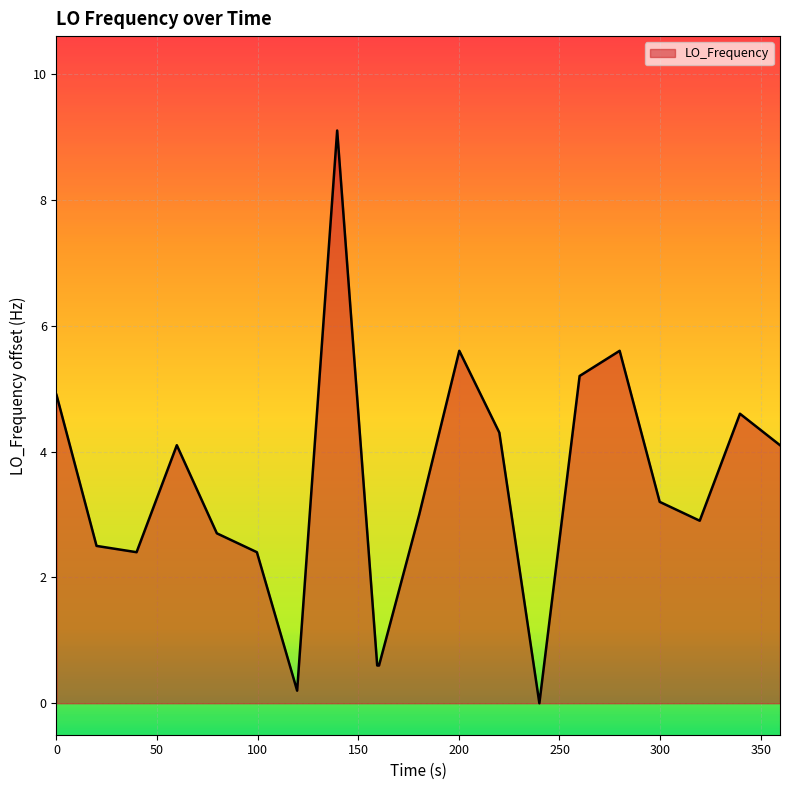

What is the maximum value shown in the chart?

9.1